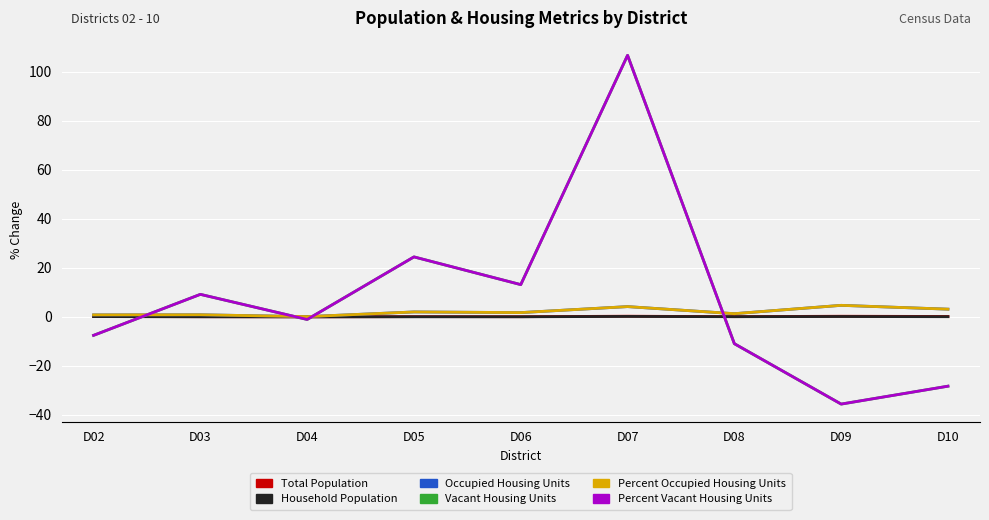

Is this an area chart (filled region under the line)?

No